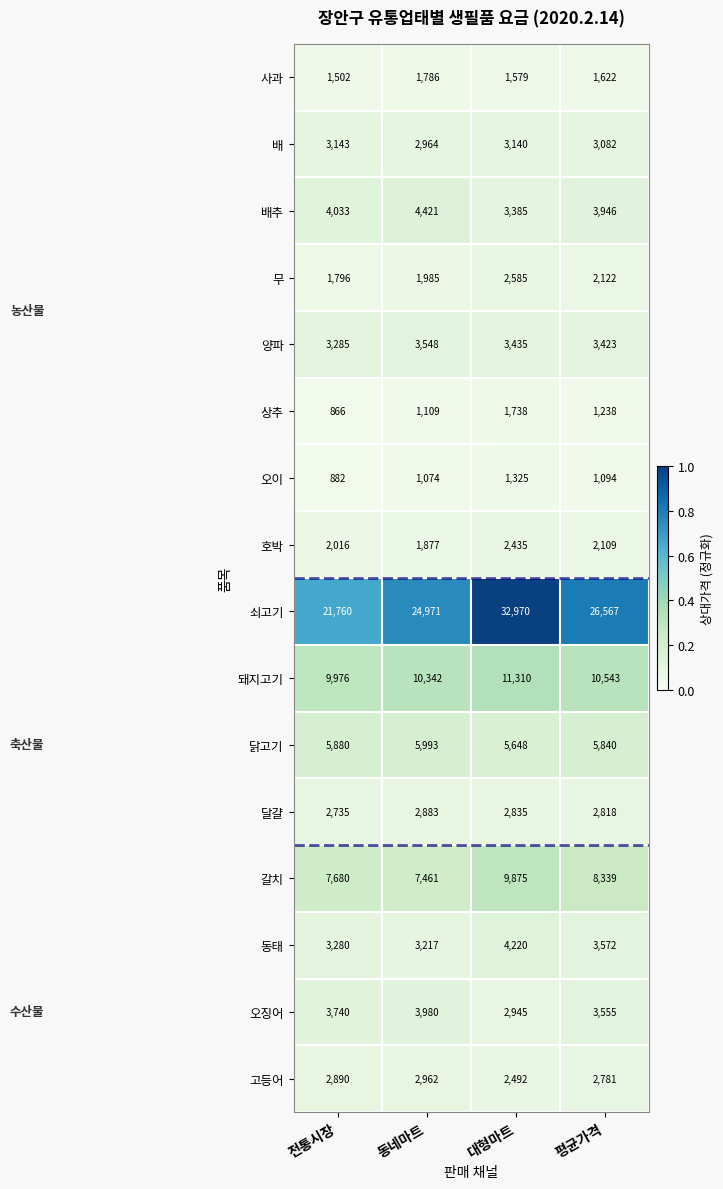

What is the difference between the highest and lowest values at 대형마트?

31645